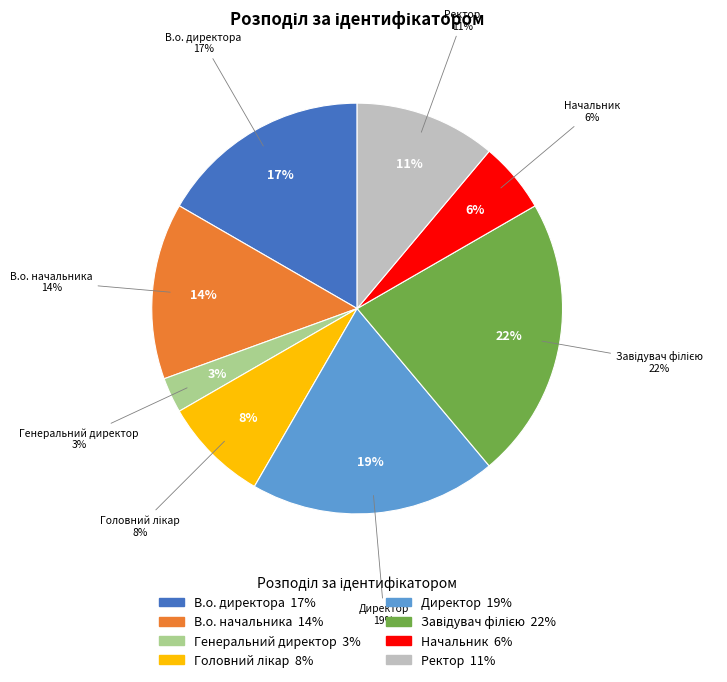

Which slice is the largest?

Завідувач філією